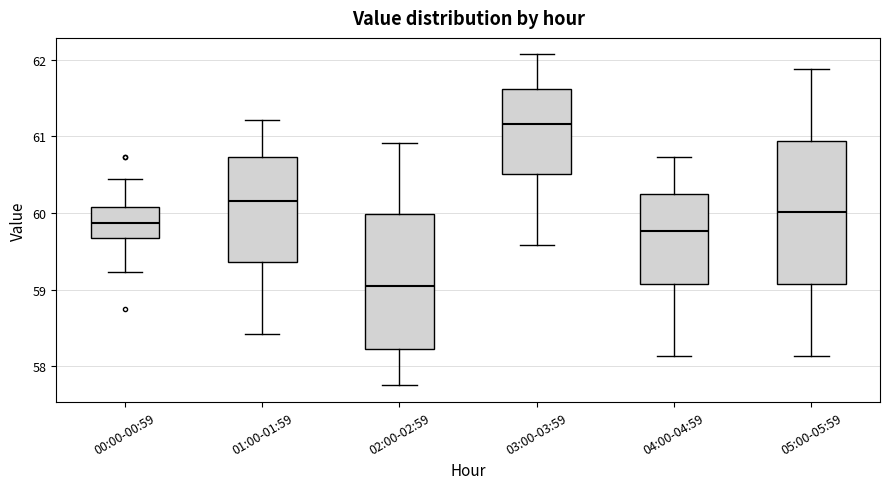

Reading left to right, transcribe this box plot: for each box, give where its median line is, the range the box spans, and where its two whiskers end, as read against the y-axis. The values are not printed on the chart, so give them approximately, as read against the axis.

00:00-00:59: median 59.9, box 59.7 to 60.1, whiskers 59.2 to 60.4
01:00-01:59: median 60.2, box 59.4 to 60.7, whiskers 58.4 to 61.2
02:00-02:59: median 59.1, box 58.2 to 60.0, whiskers 57.8 to 60.9
03:00-03:59: median 61.2, box 60.5 to 61.6, whiskers 59.6 to 62.1
04:00-04:59: median 59.8, box 59.1 to 60.3, whiskers 58.1 to 60.7
05:00-05:59: median 60.0, box 59.1 to 60.9, whiskers 58.1 to 61.9